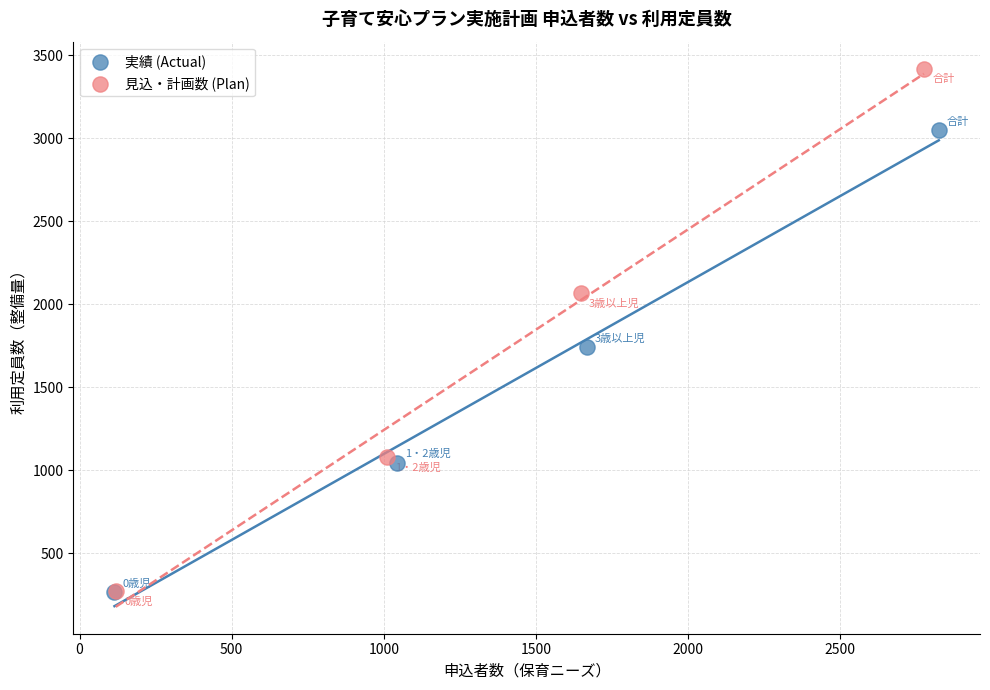

Which series contains the highest Y value?

見込・計画数 (Plan)